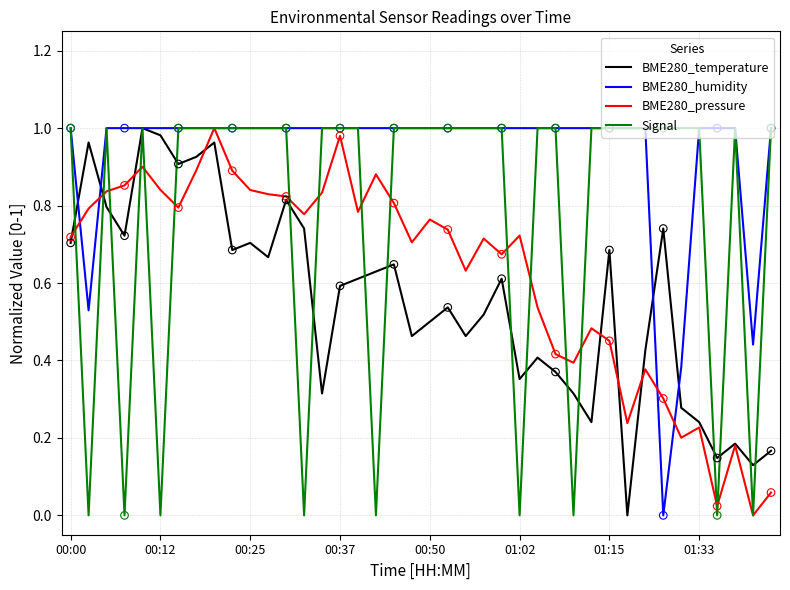

What are all the series names shown in the legend?

BME280_temperature, BME280_humidity, BME280_pressure, Signal